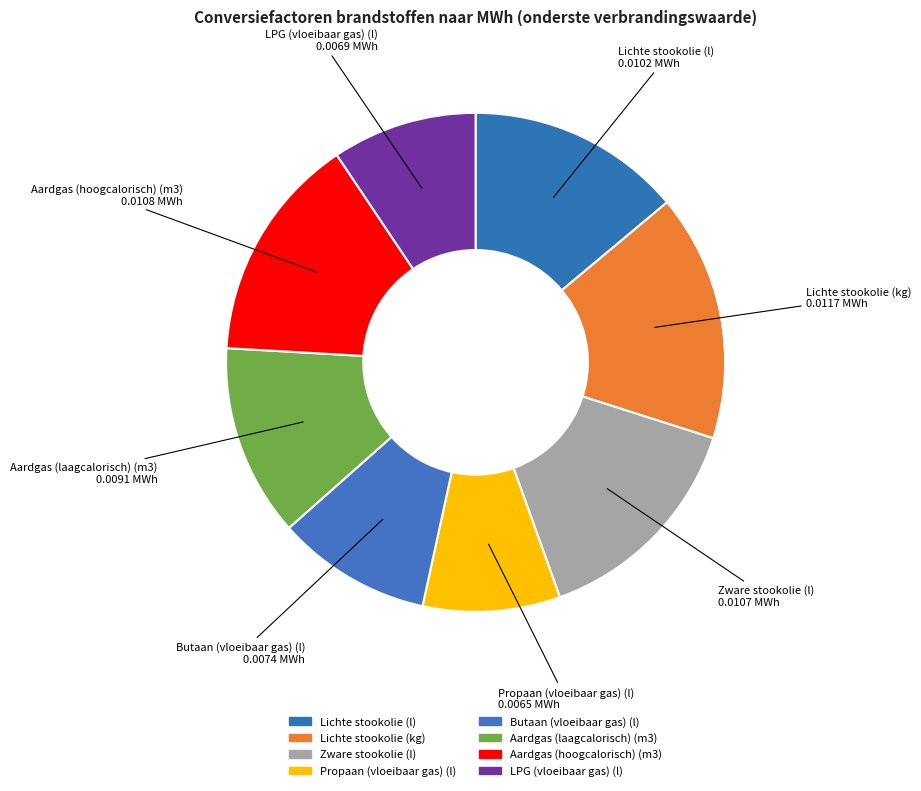

To the nearest percent, what is the average slice percentage?

12%